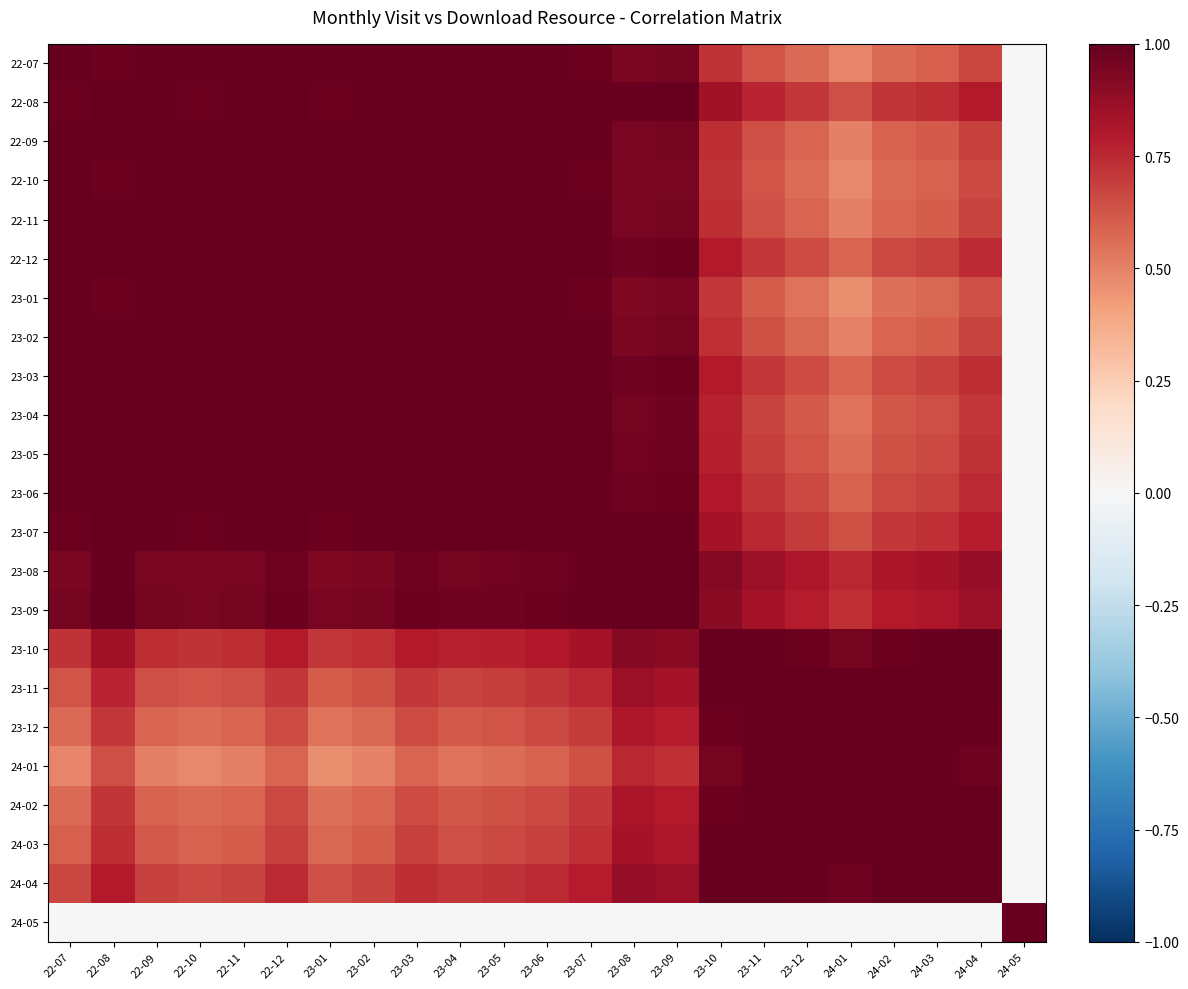

What is the total value across all series at 24-03?

17.0